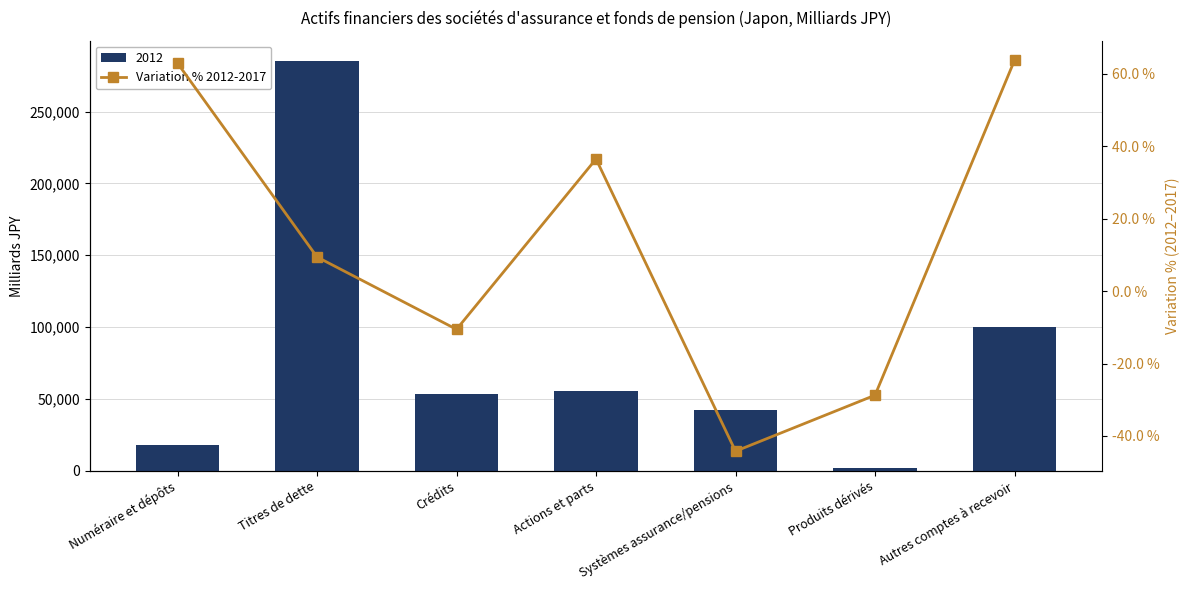

What is the maximum value shown in the chart?

63.8